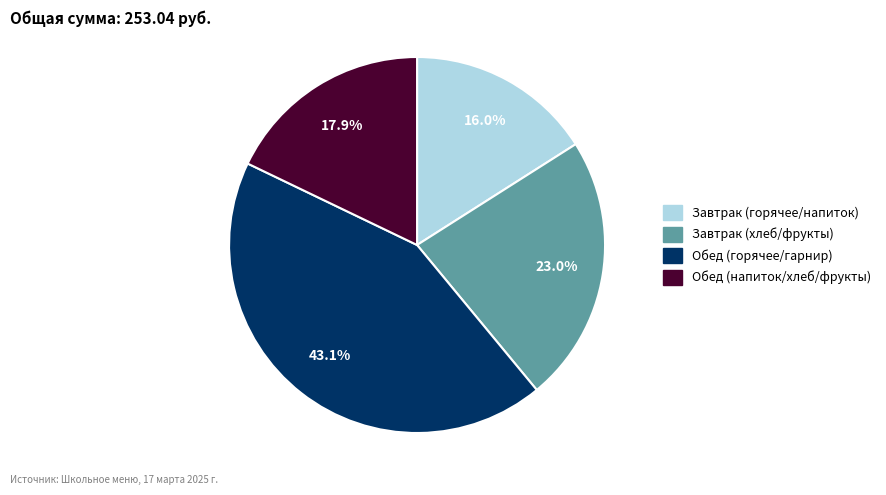

To the nearest percent, what is the difference between the largest and smallest slice percentages?

27%